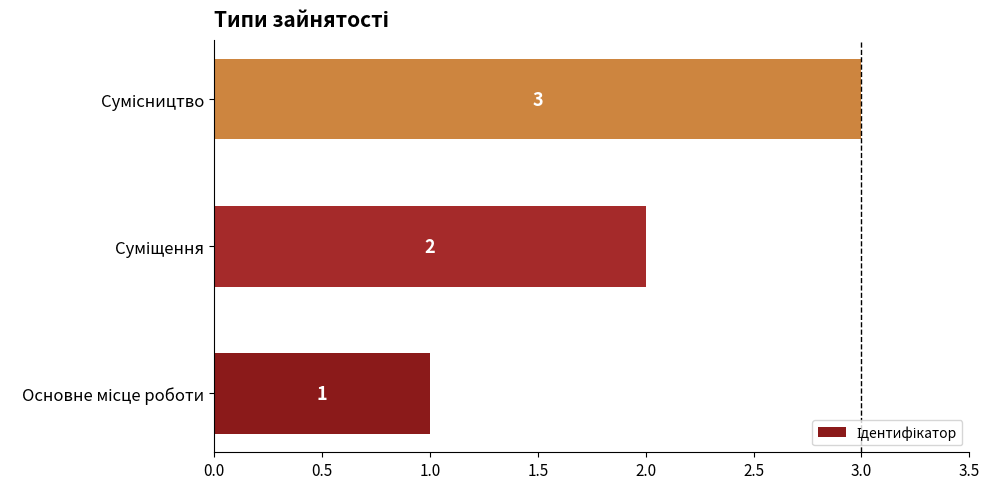

How many values are between 1 and 3?

3